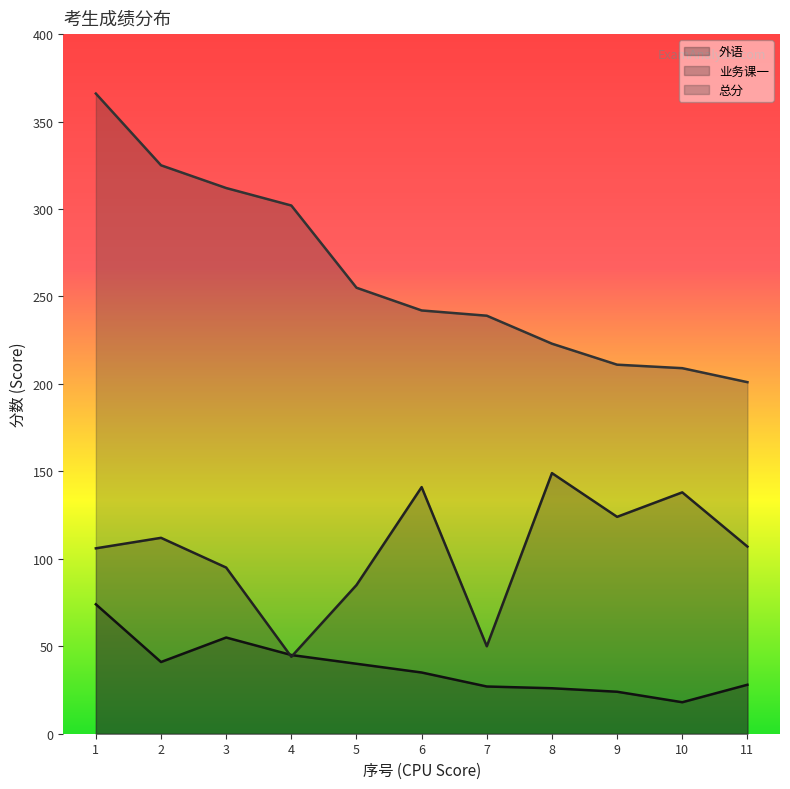

How many data points does each series have?

11